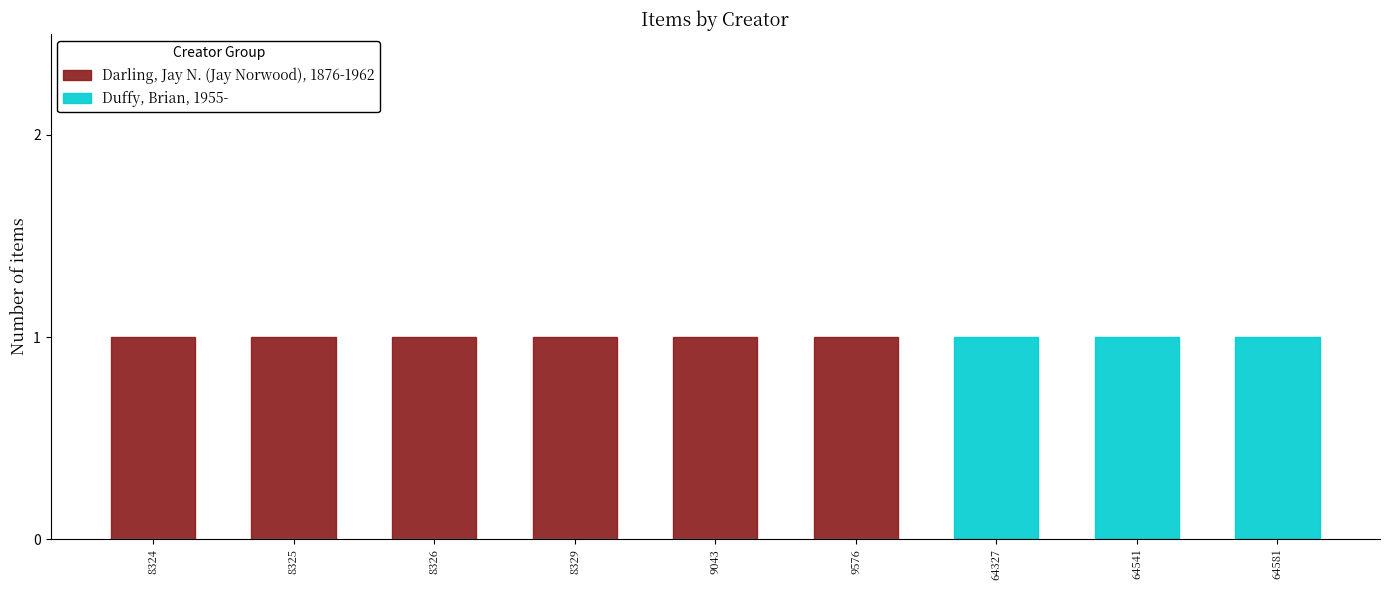

Which series has the widest spread of values?

Darling, Jay N. (Jay Norwood), 1876-1962